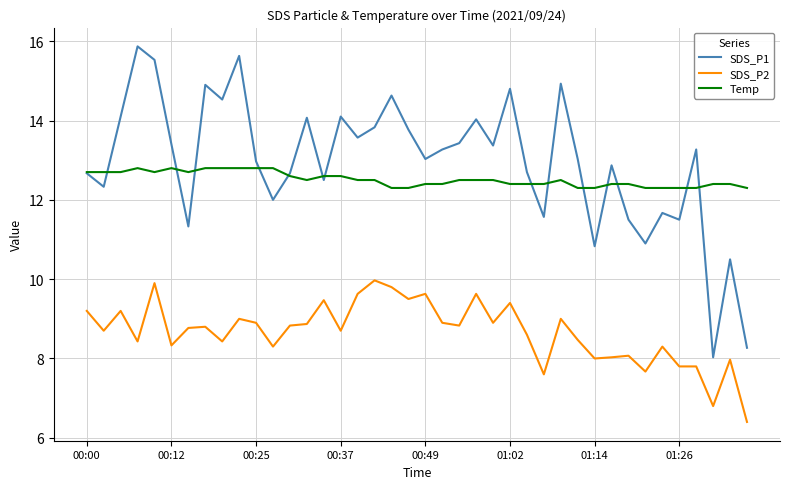

True or false: SDS_P2 and Temp cross at least once.

False